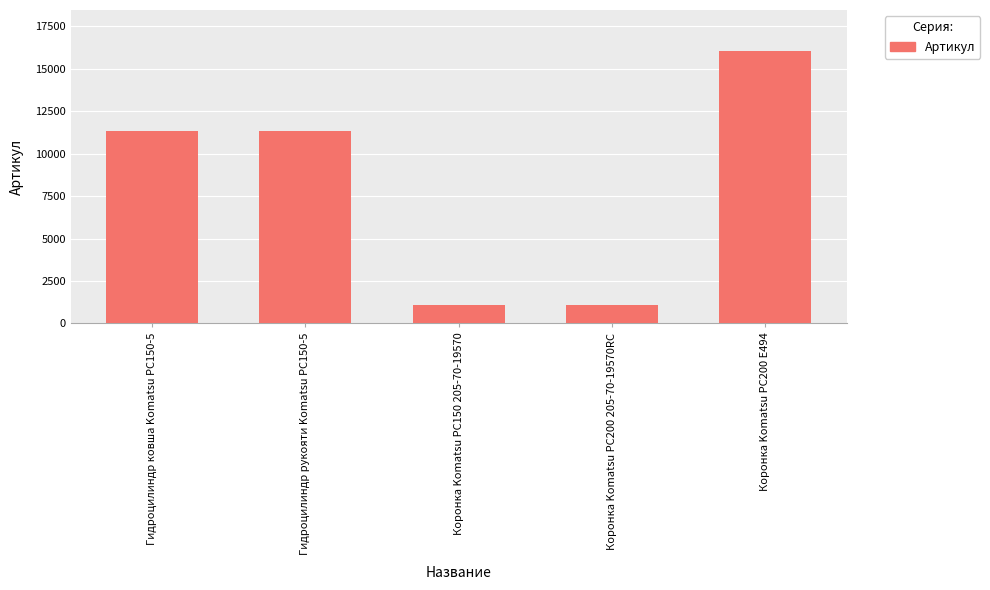

What is the approximate value at Коронка Komatsu PC200 205-70-19570RC, to the nearest 100?

1100